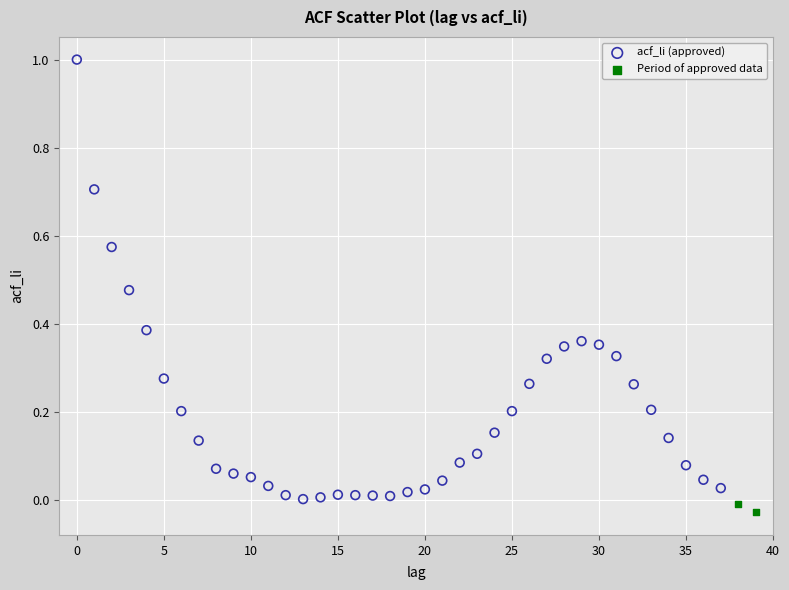

What are all the series names shown in the legend?

acf_li (approved), Period of approved data